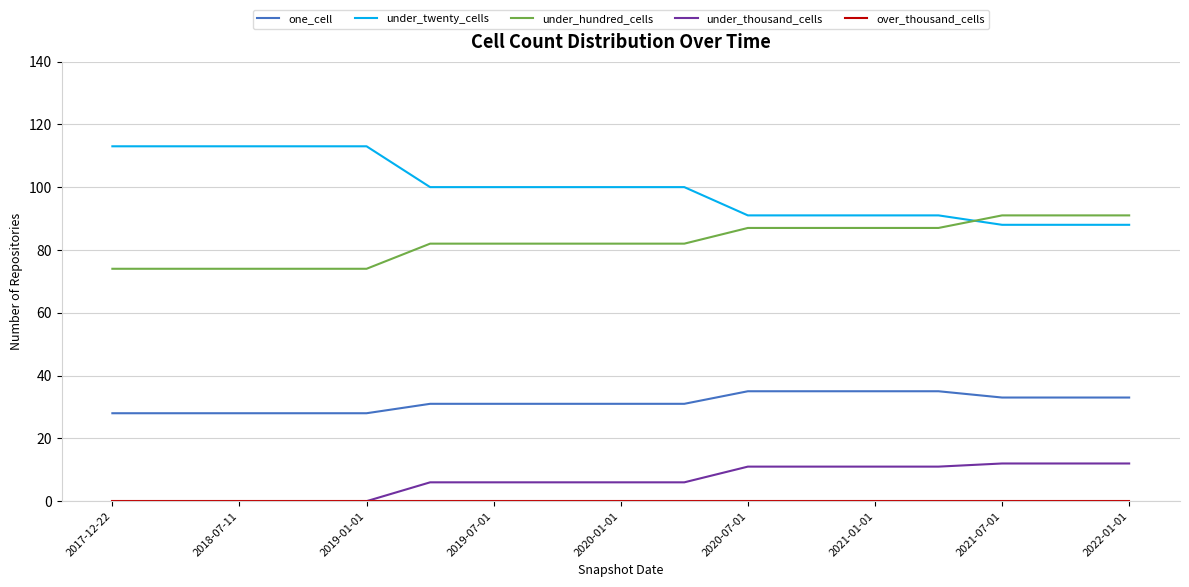

How many one_cell values are between 28 and 33?

13